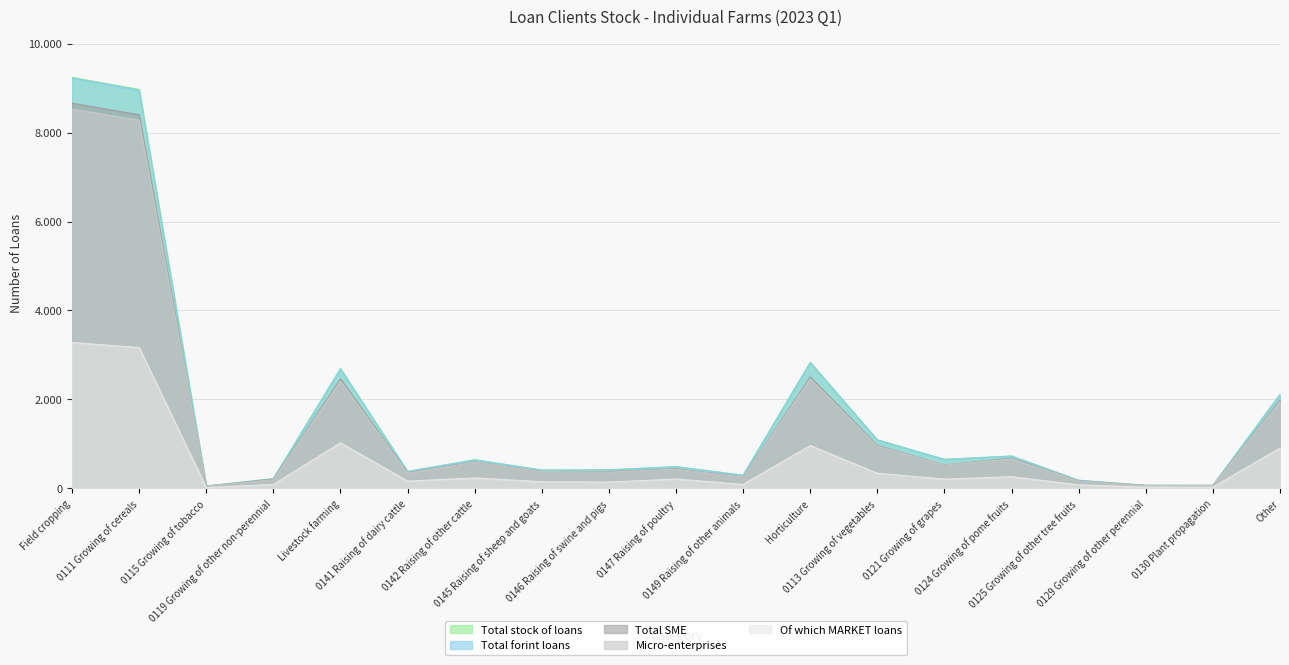

Does the chart display data point markers on the line(s)?

No